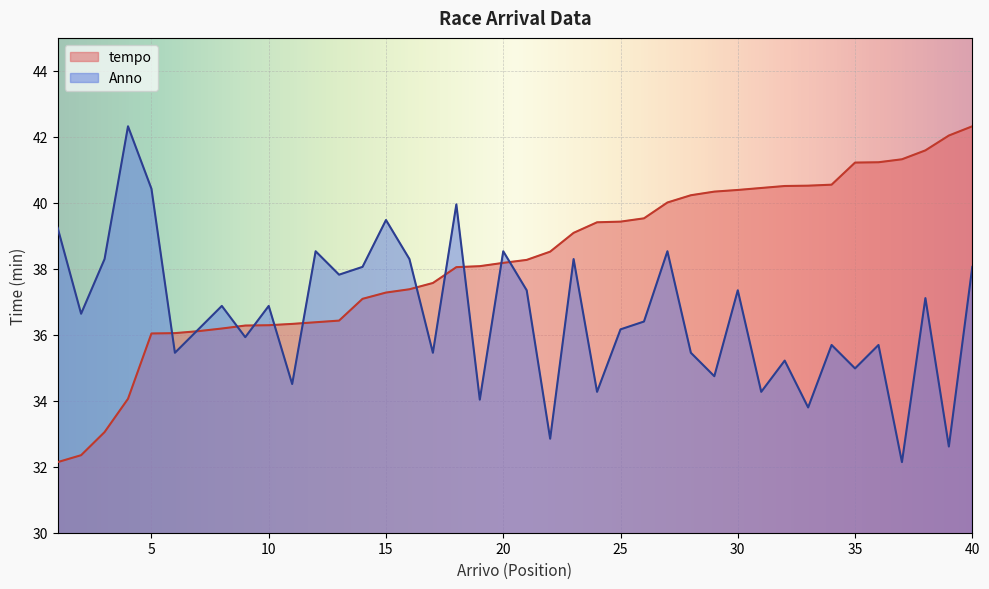

What is the difference between the second highest and minimum values in the tempo series?

9.9